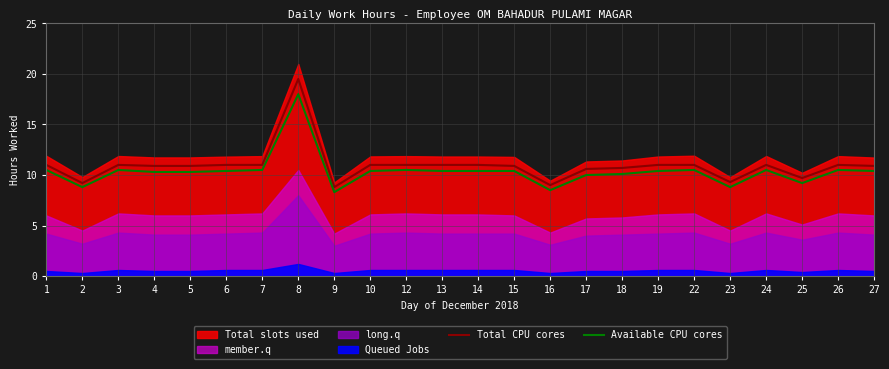

At which category is the sum across all series the highest?

8